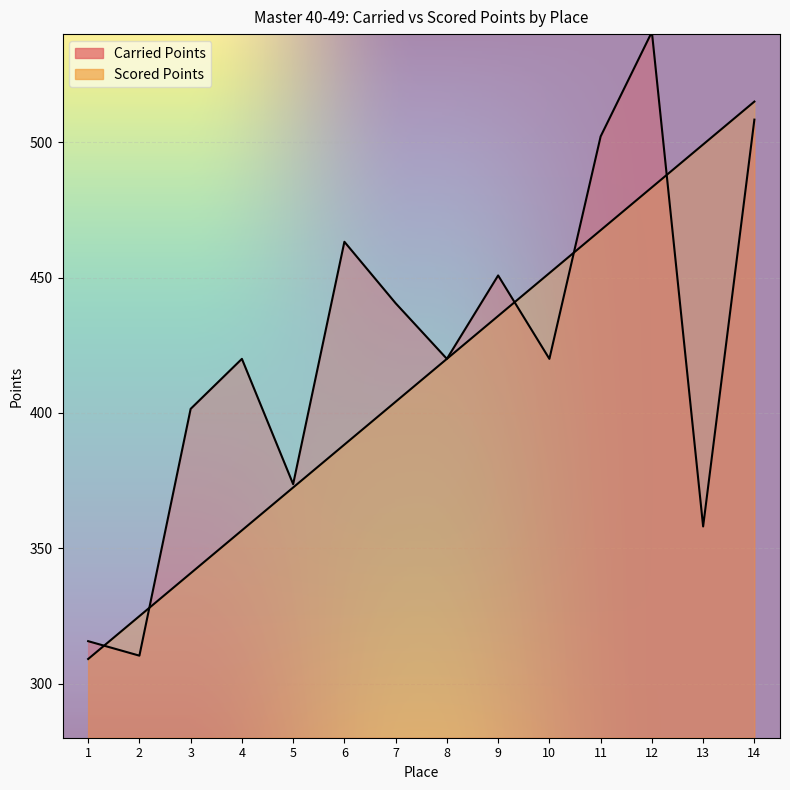

The value of Scored Points at 10 is 164.7. True or false?

False